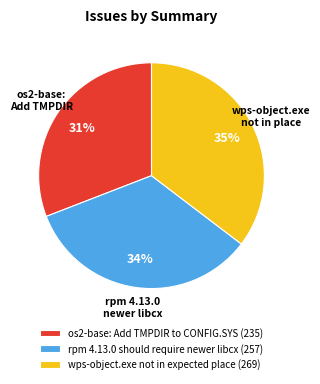

To the nearest percent, what is the difference between the largest and smallest slice percentages?

4%